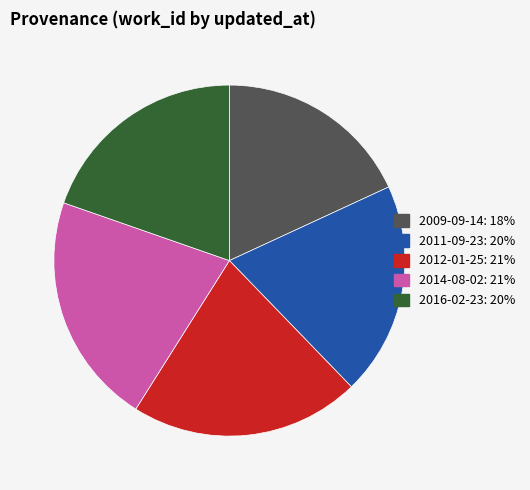

Approximately how many times larger is the value at 2011-09-23 compared to 2012-01-25?

0.9